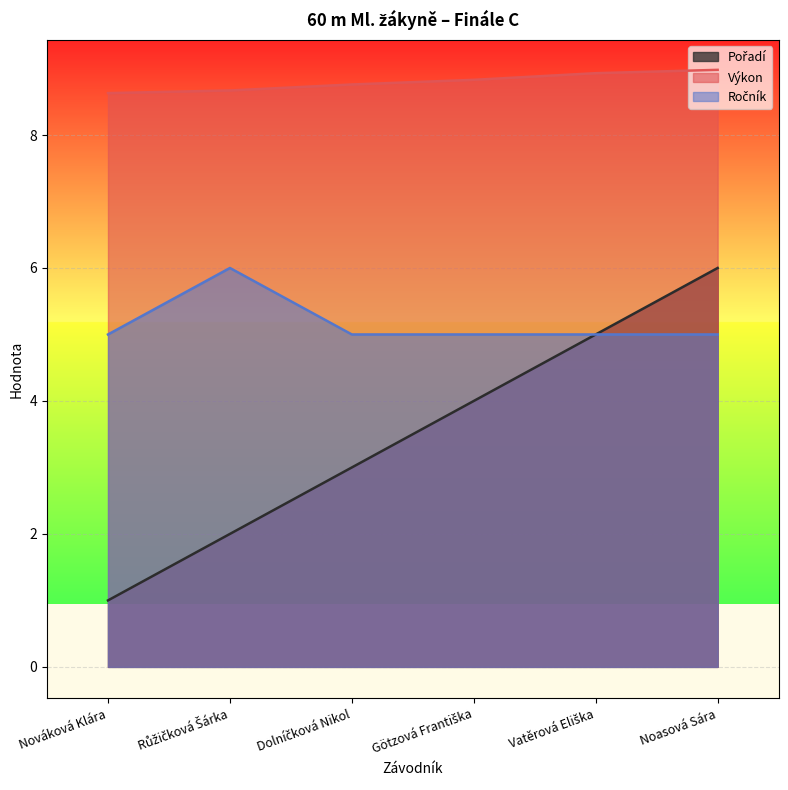

The Ročník series shows 7.8 at Vatěrová Eliška. True or false?

False